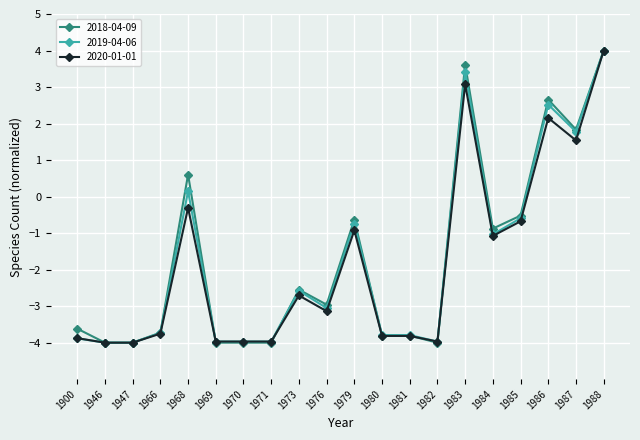

At which category does 2019-04-06 reach its first local peak?

1968